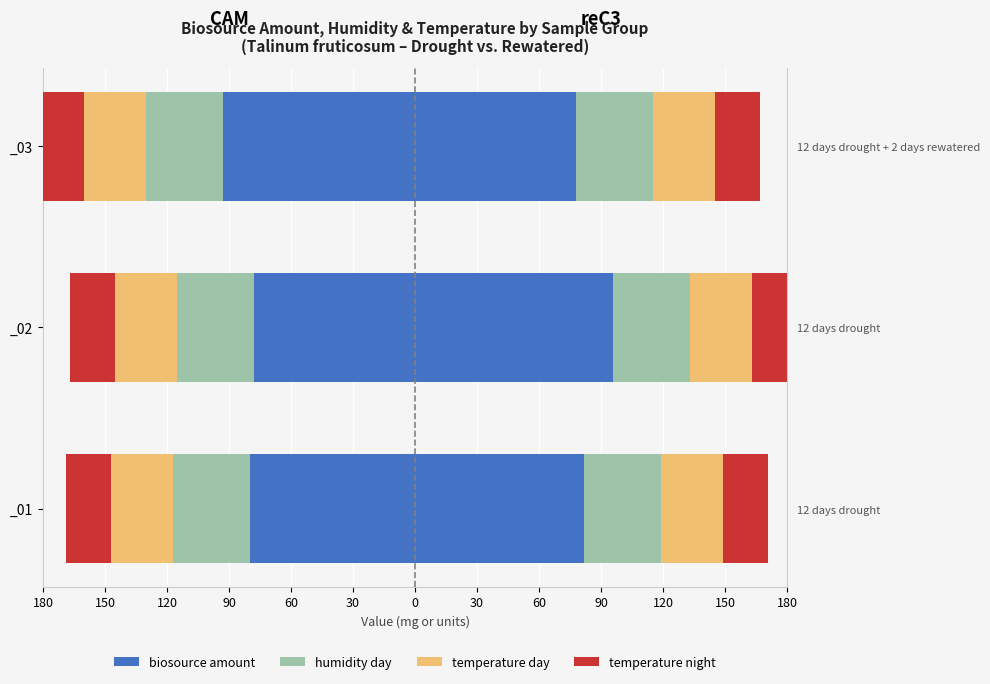

The temperature night series shows 0.9 at 180. True or false?

False